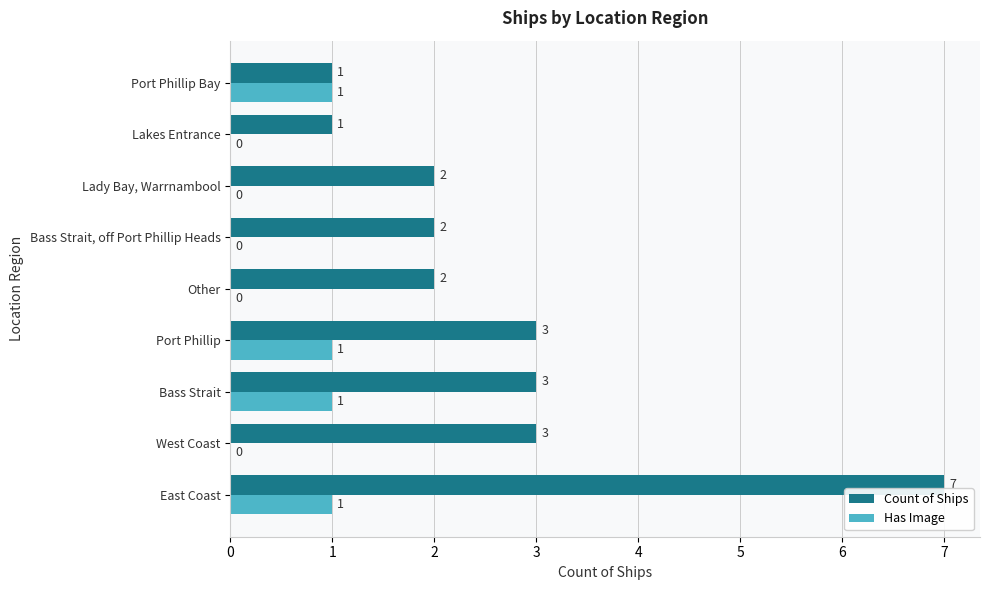

The Has Image series shows 0 at Lakes Entrance. True or false?

True